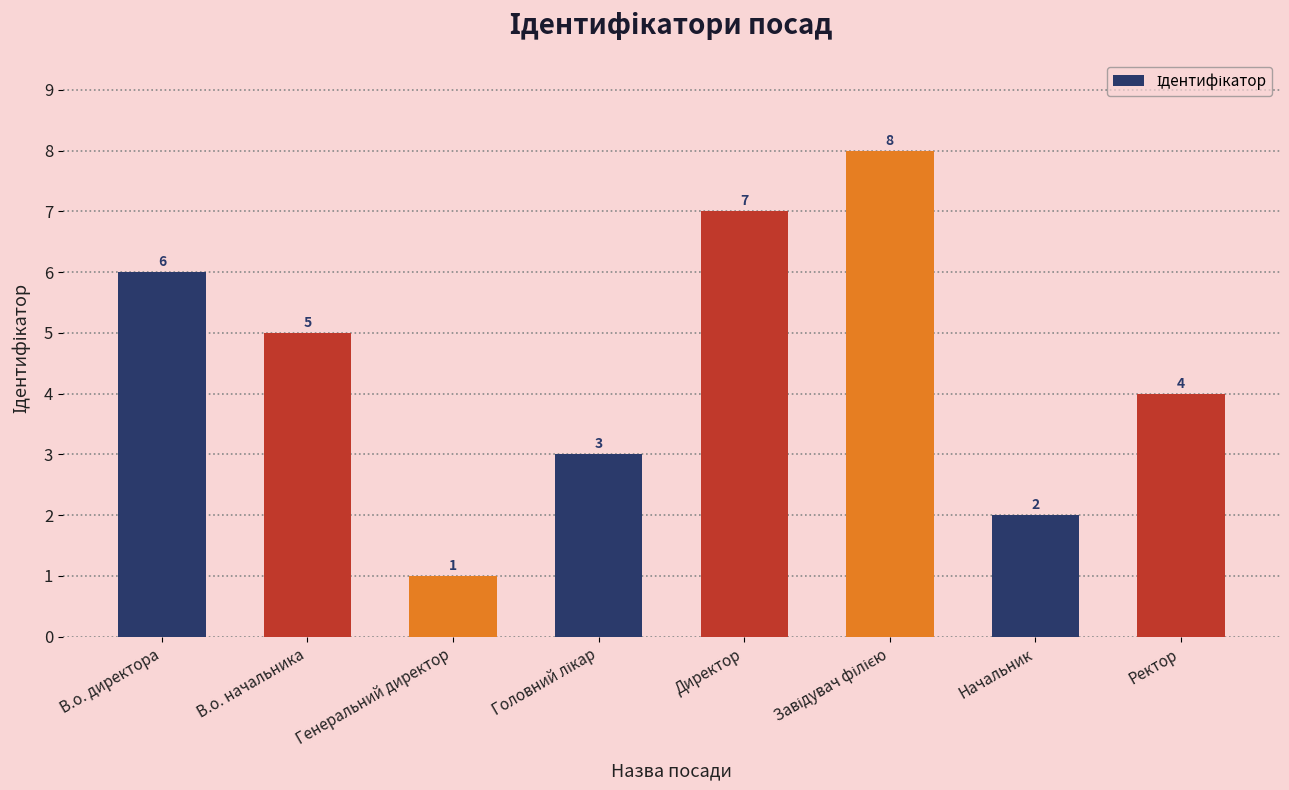

Reading left to right, transcribe all the data shown in this chart.

6	5	1	3	7	8	2	4